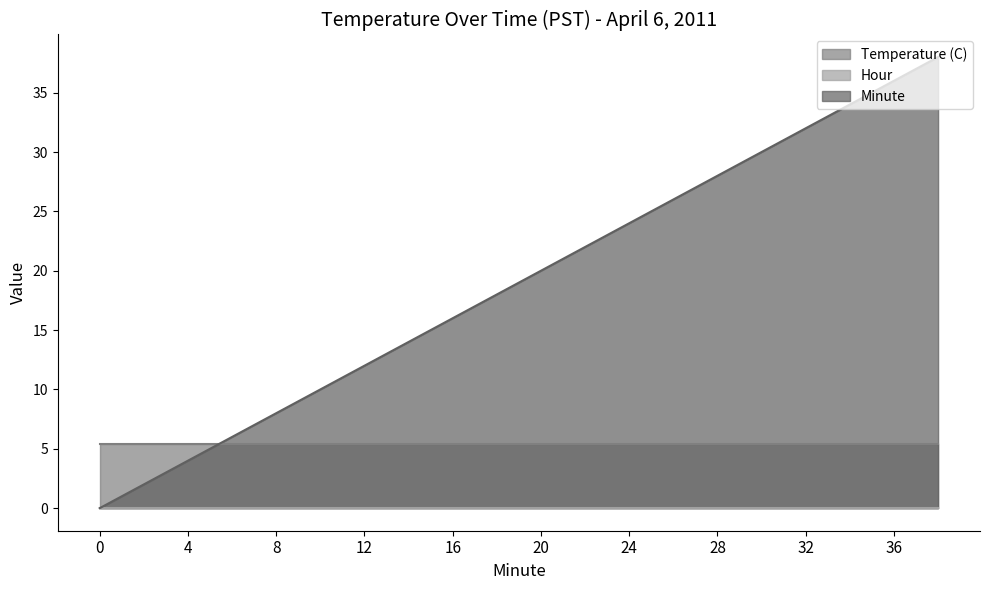

At how many categories does at least one series exceed 6?

16